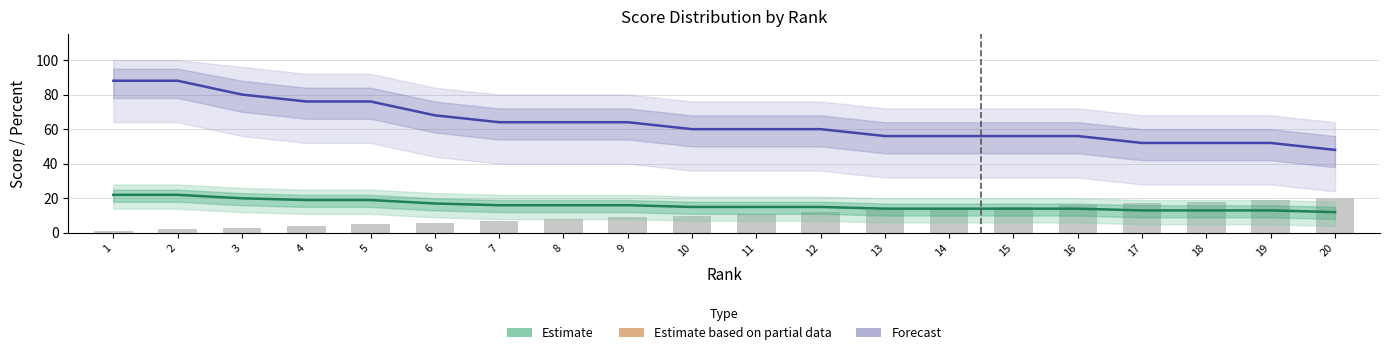

What is the value of the Forecast bar at the 19th from the left?

52